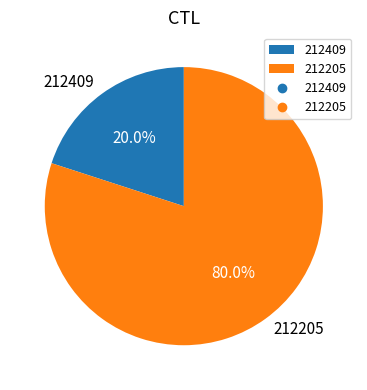

Count the number of slices in the pie.

2